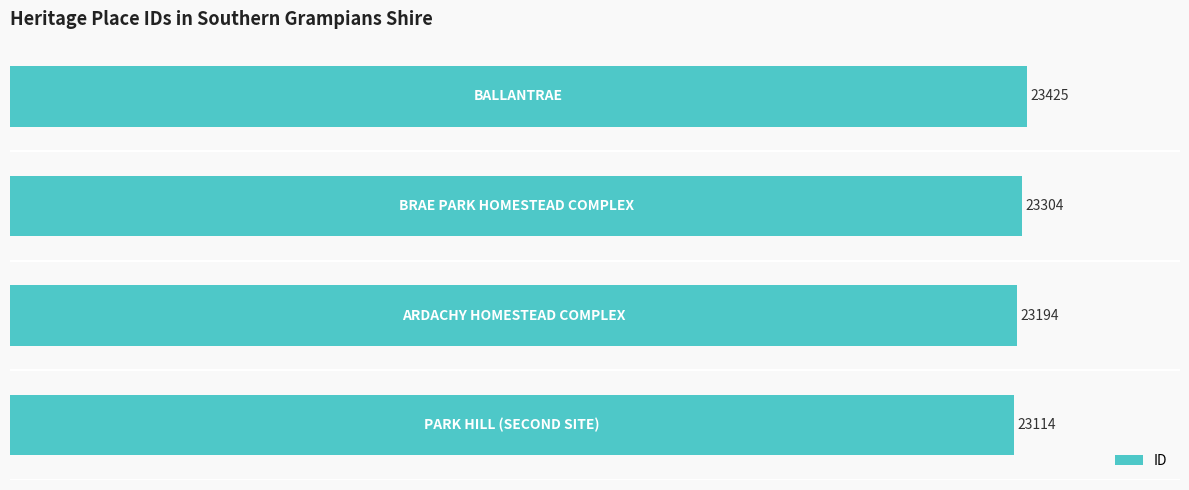

What is the difference between the second highest and minimum values?

190